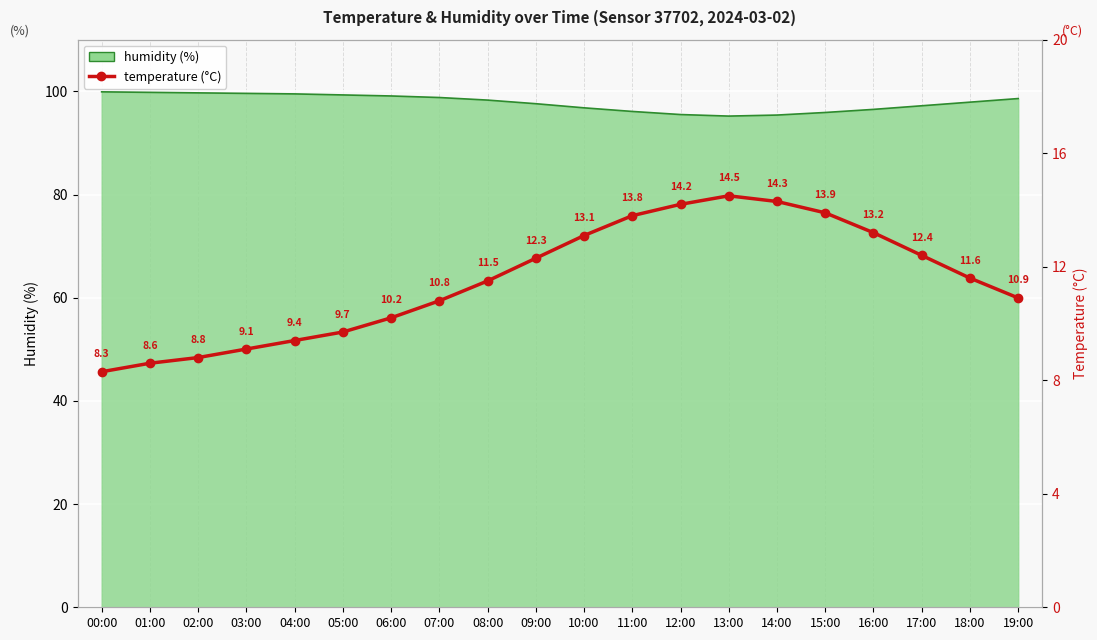

The chart shows a value of 13.8 at 11:00. True or false?

True